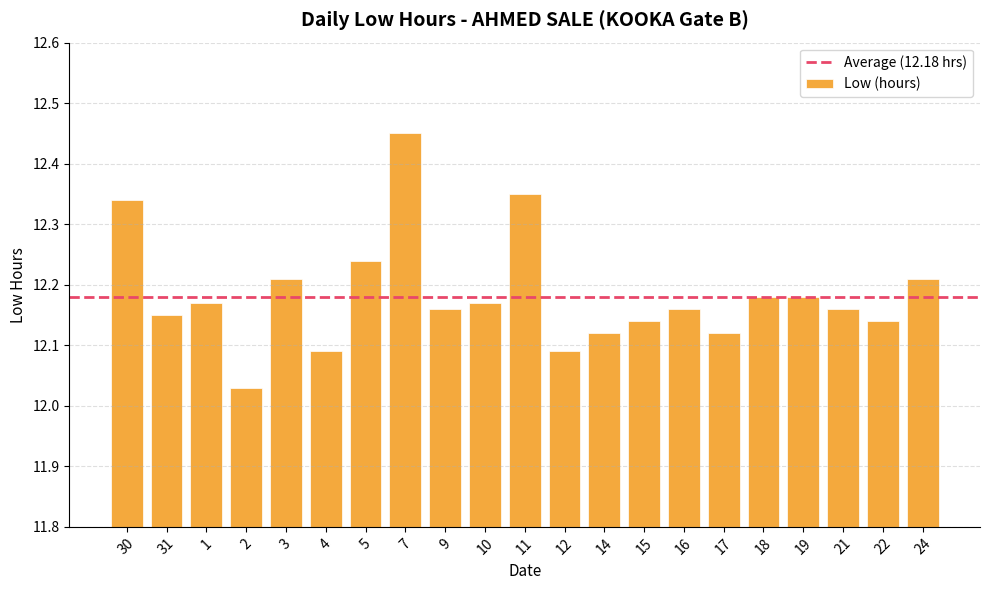

The value at 12 is 20.4. True or false?

False